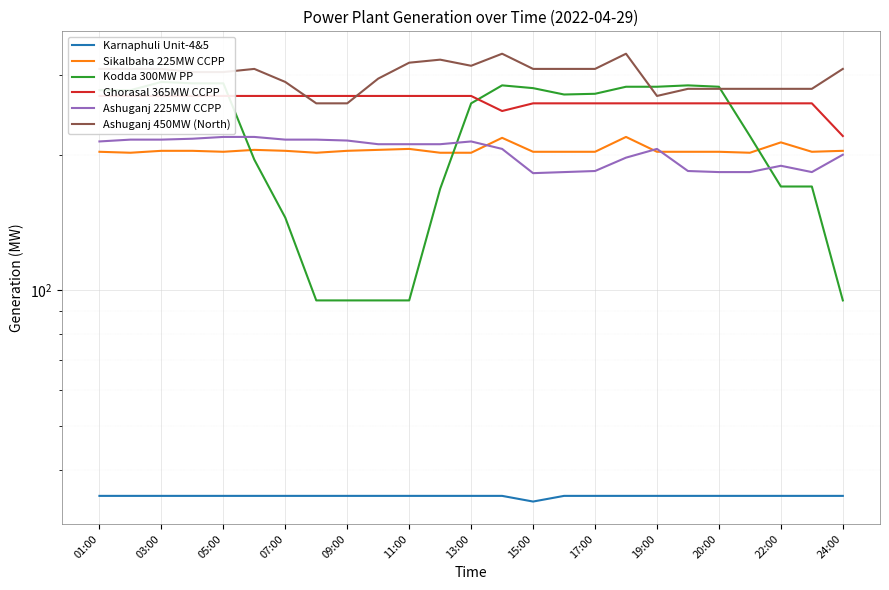

What are all the series names shown in the legend?

Karnaphuli Unit-4&5, Sikalbaha 225MW CCPP, Kodda 300MW PP, Ghorasal 365MW CCPP, Ashuganj 225MW CCPP, Ashuganj 450MW (North)